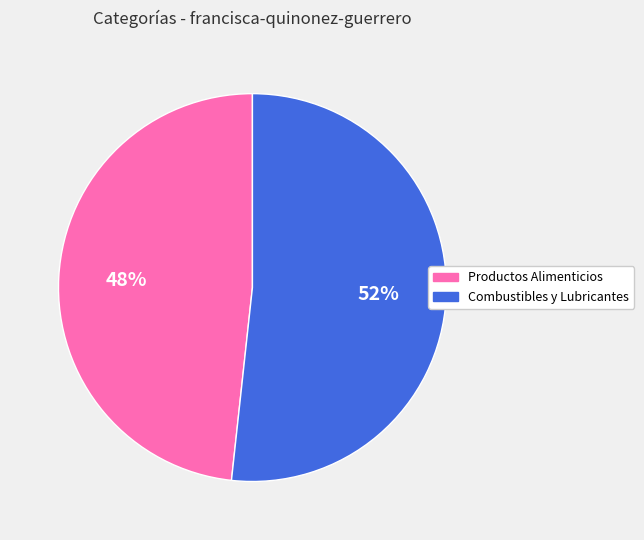

Does any single category account for the majority?

Yes